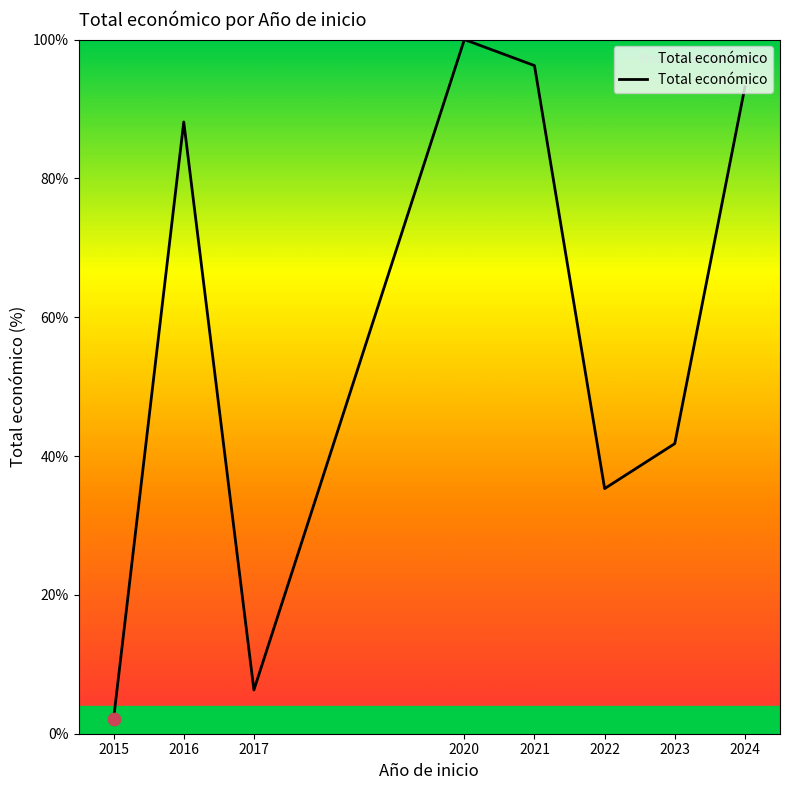

Between 2022 and 2017, which is larger?

2022